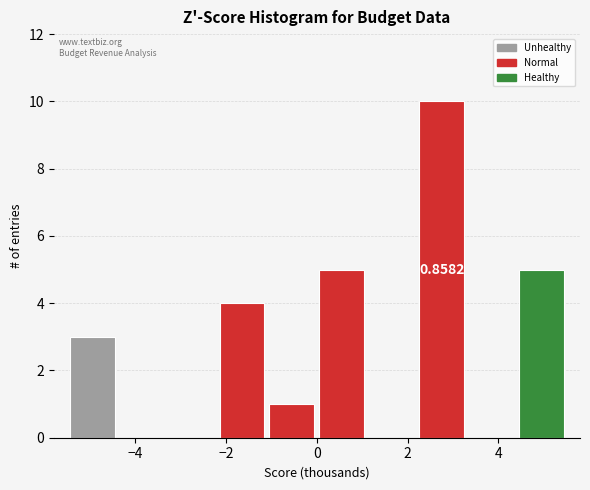

Which range on the x-axis has the tallest bar?

2.2 to 3.3